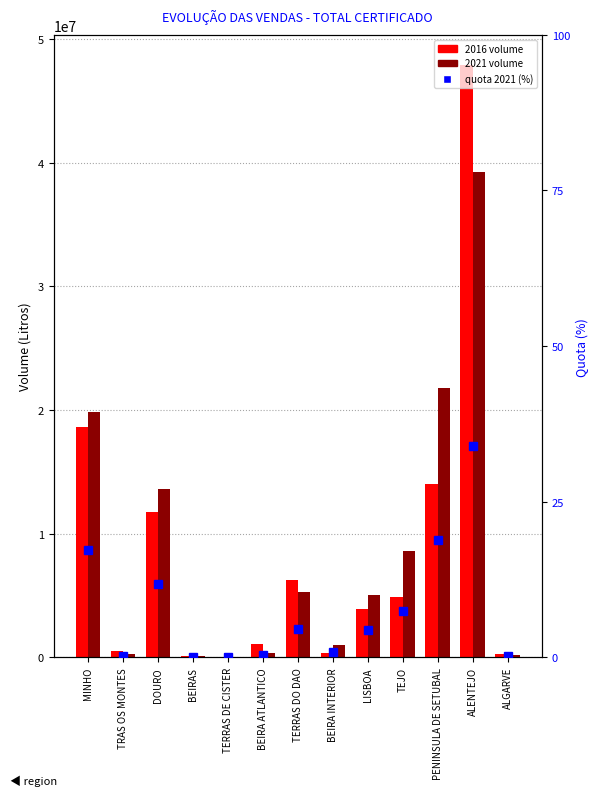

Is it true that the value at BEIRA INTERIOR is 1.2?

False